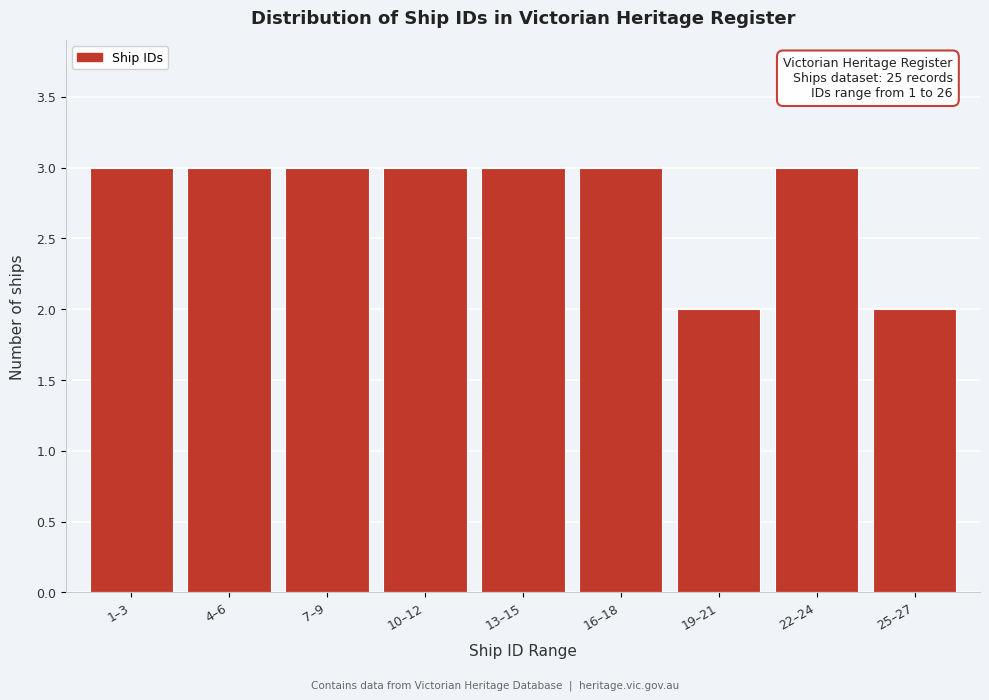

Reading left to right, list all the values displayed in this chart.

3	3	3	3	3	3	2	3	2